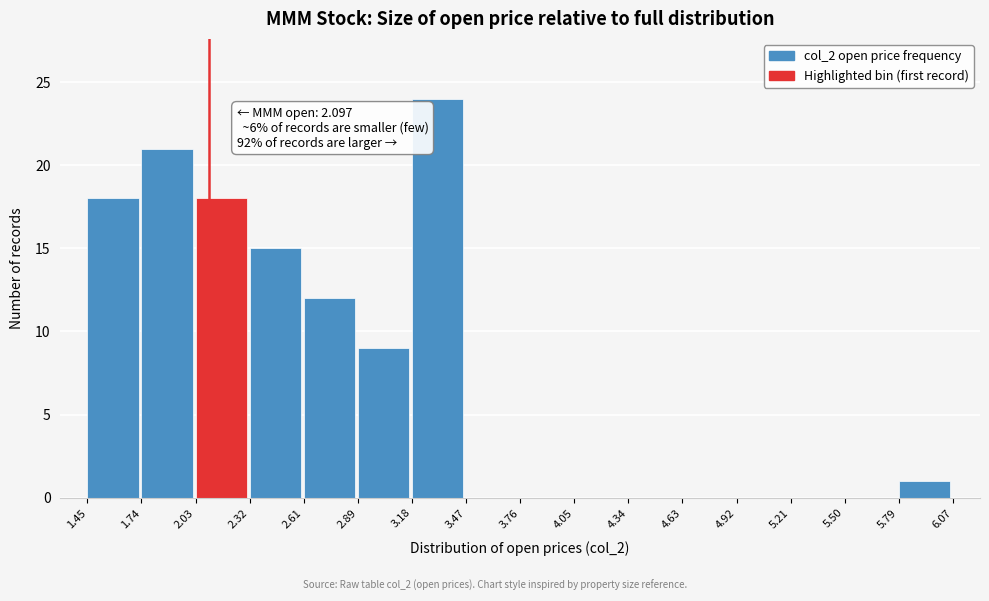

Over which range of the x-axis is the bar tallest?

3.18 to 3.47